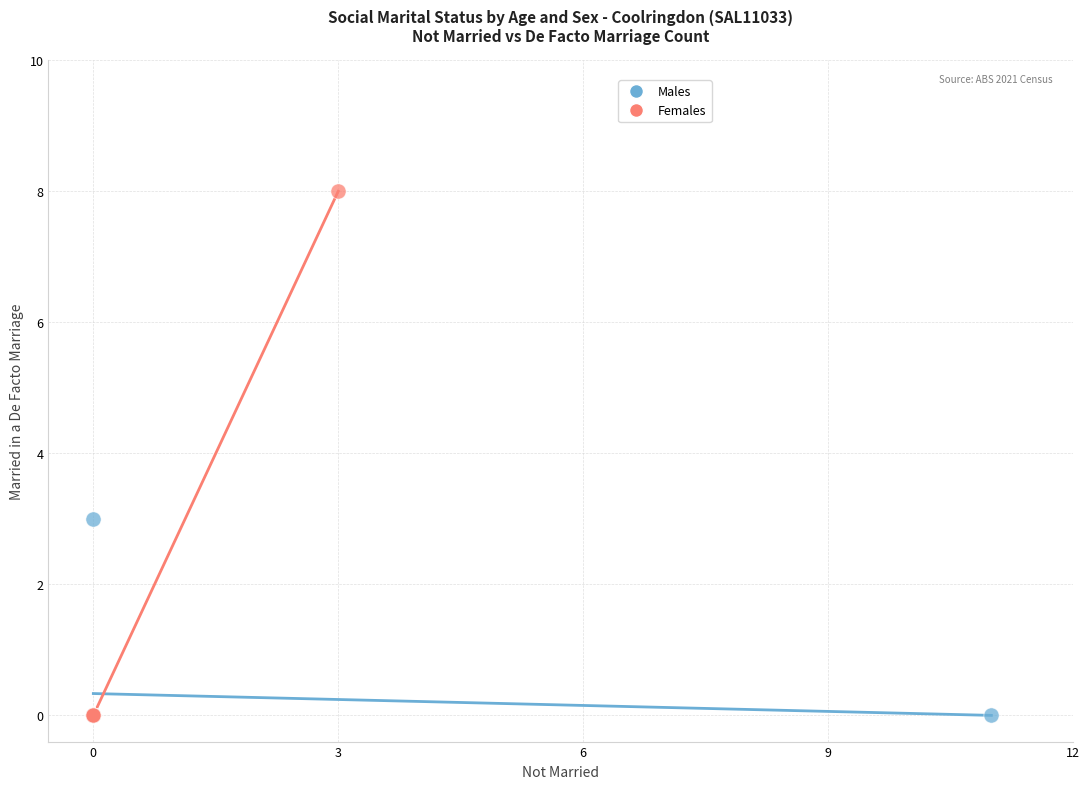

Which series contains the highest Y value?

Females